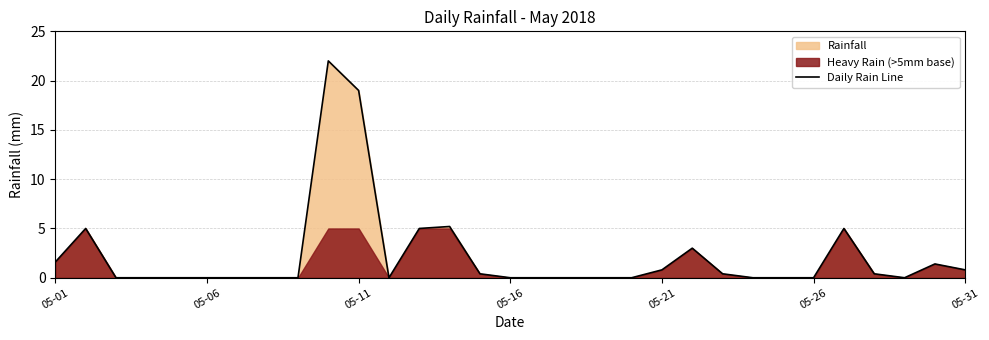

What is the approximate value at 27?

0.4